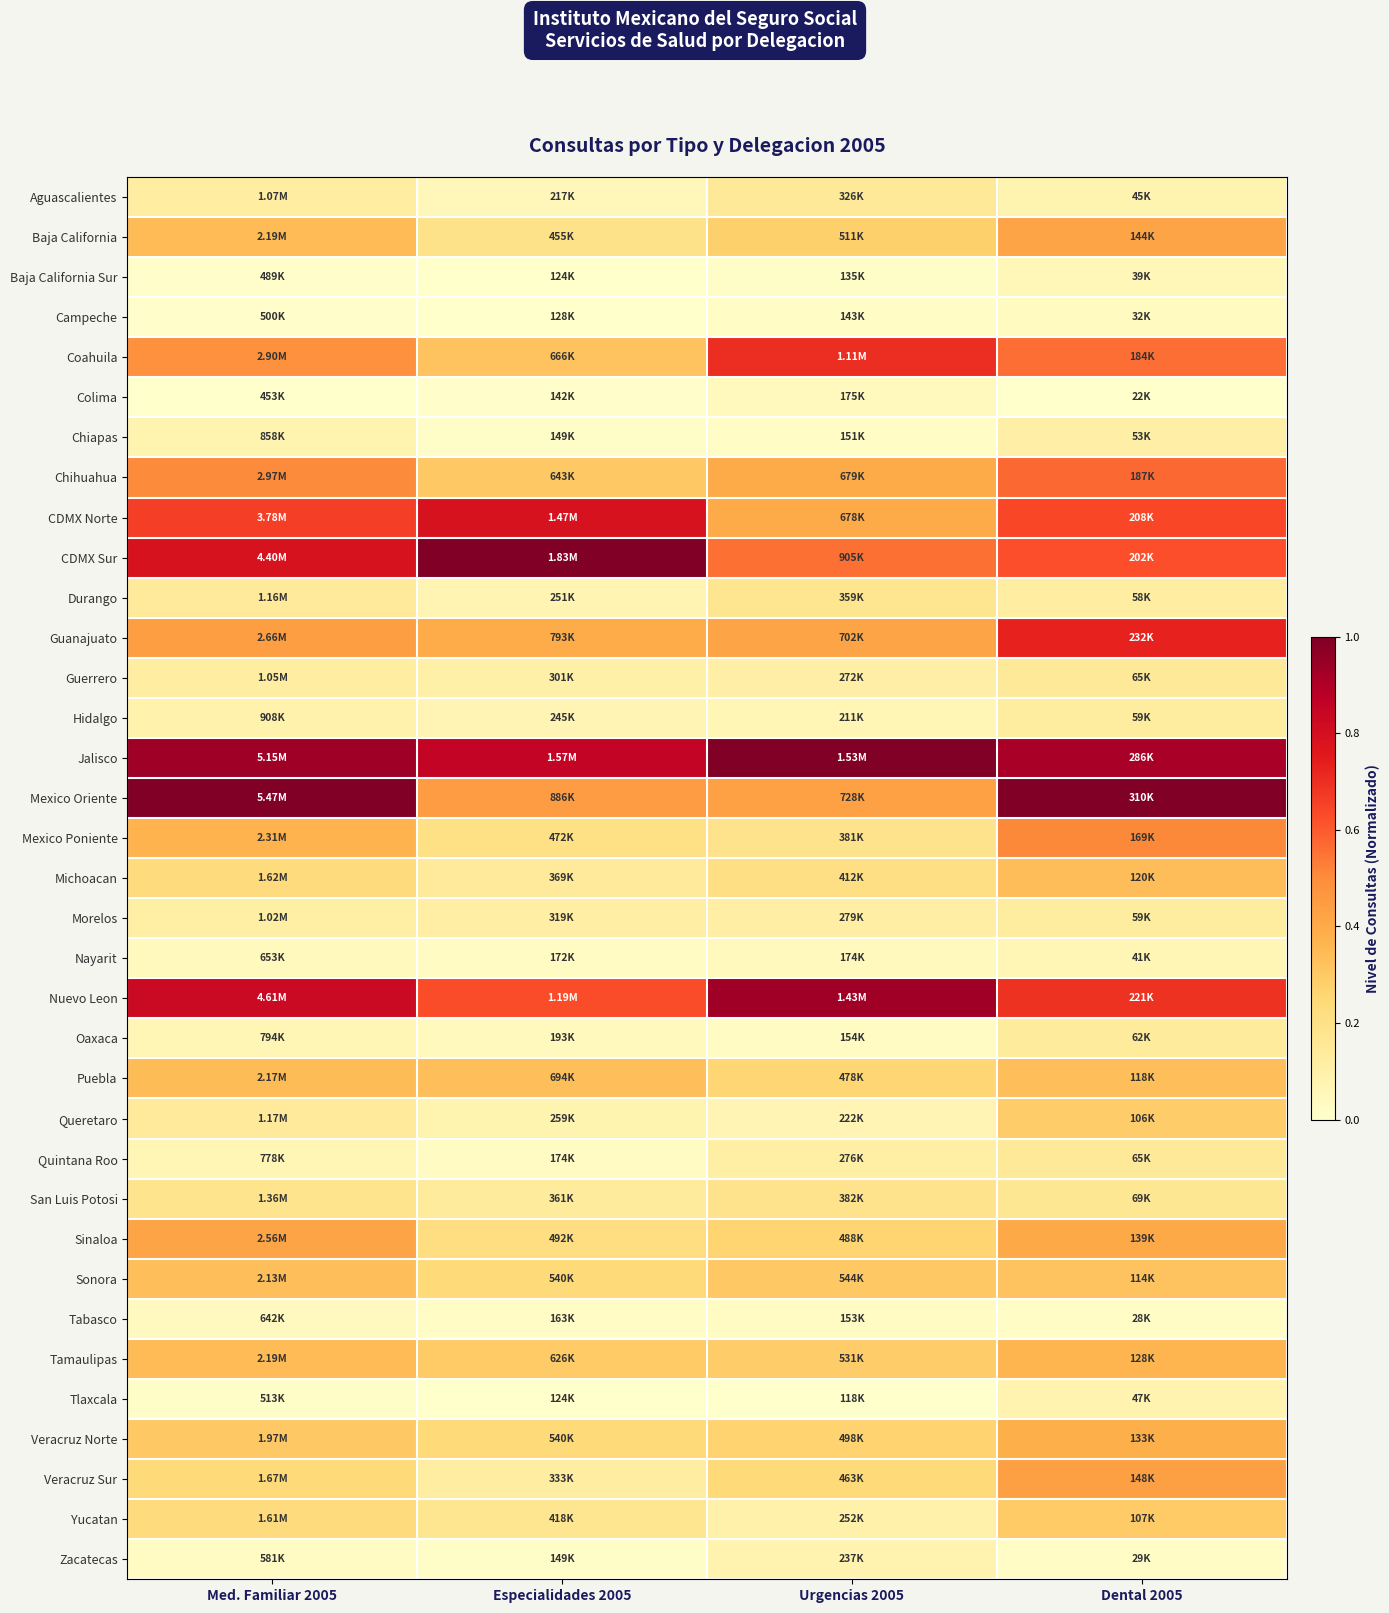

Which has a higher value, Med. Familiar 2005 or Dental 2005?

Med. Familiar 2005